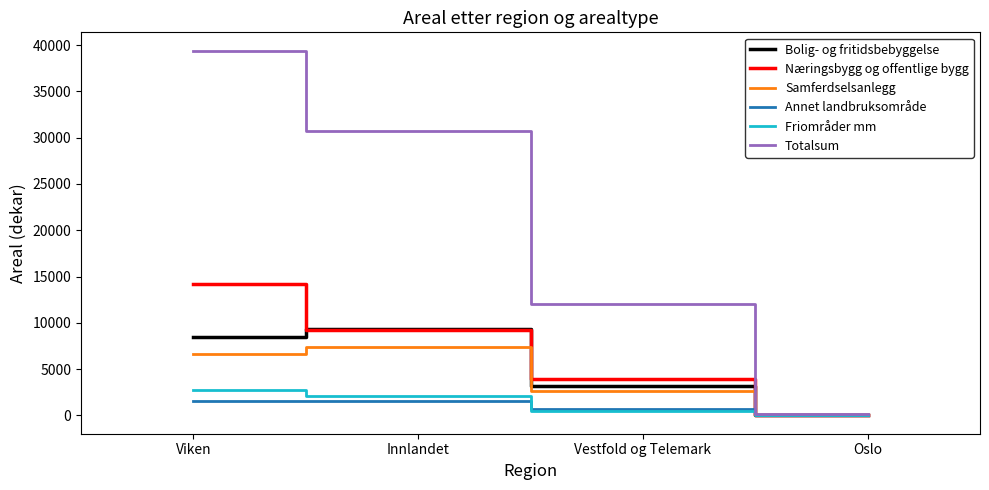

What is the difference between the highest and lowest values at Viken?

37894.9